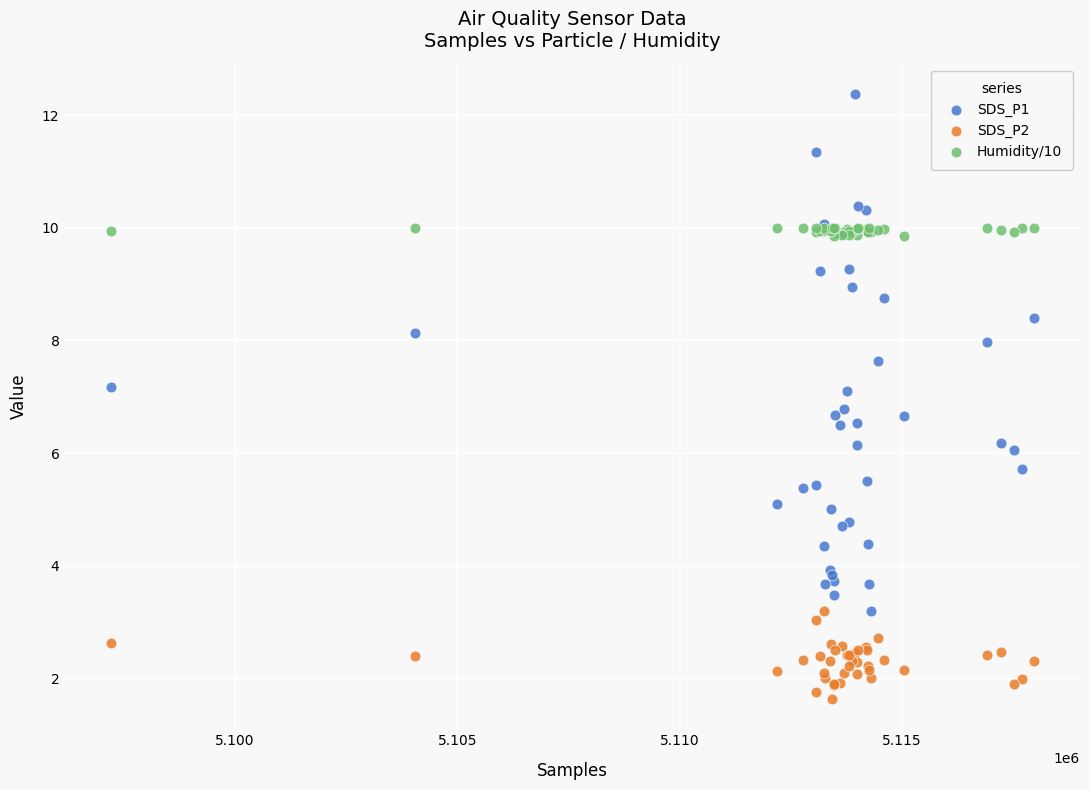

What are all the series names shown in the legend?

SDS_P1, SDS_P2, Humidity/10